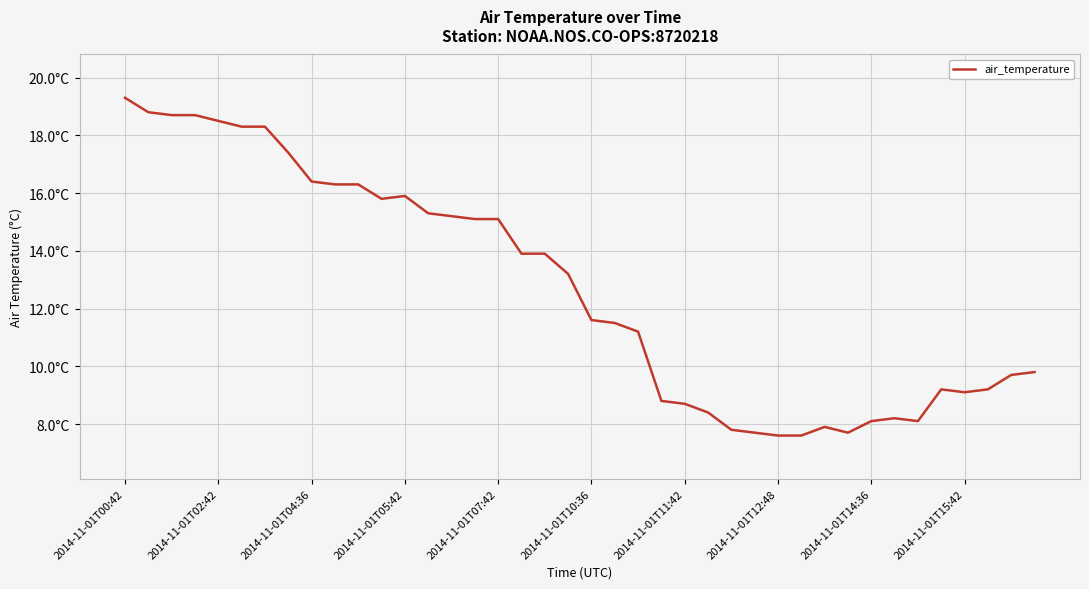

Does the chart have visible grid lines?

Yes